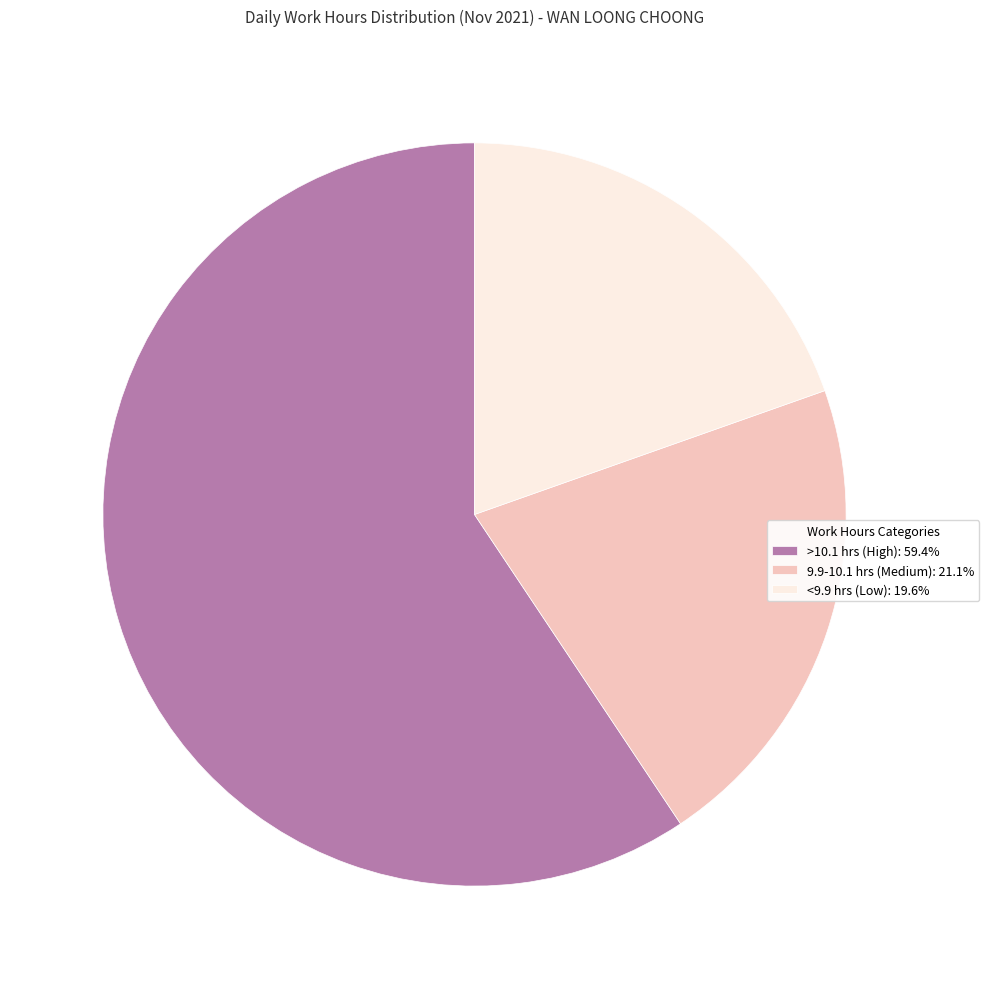

What is the ratio of the value at >10.1 hrs (High): 59.4% to the value at 9.9-10.1 hrs (Medium): 21.1%?

2.8